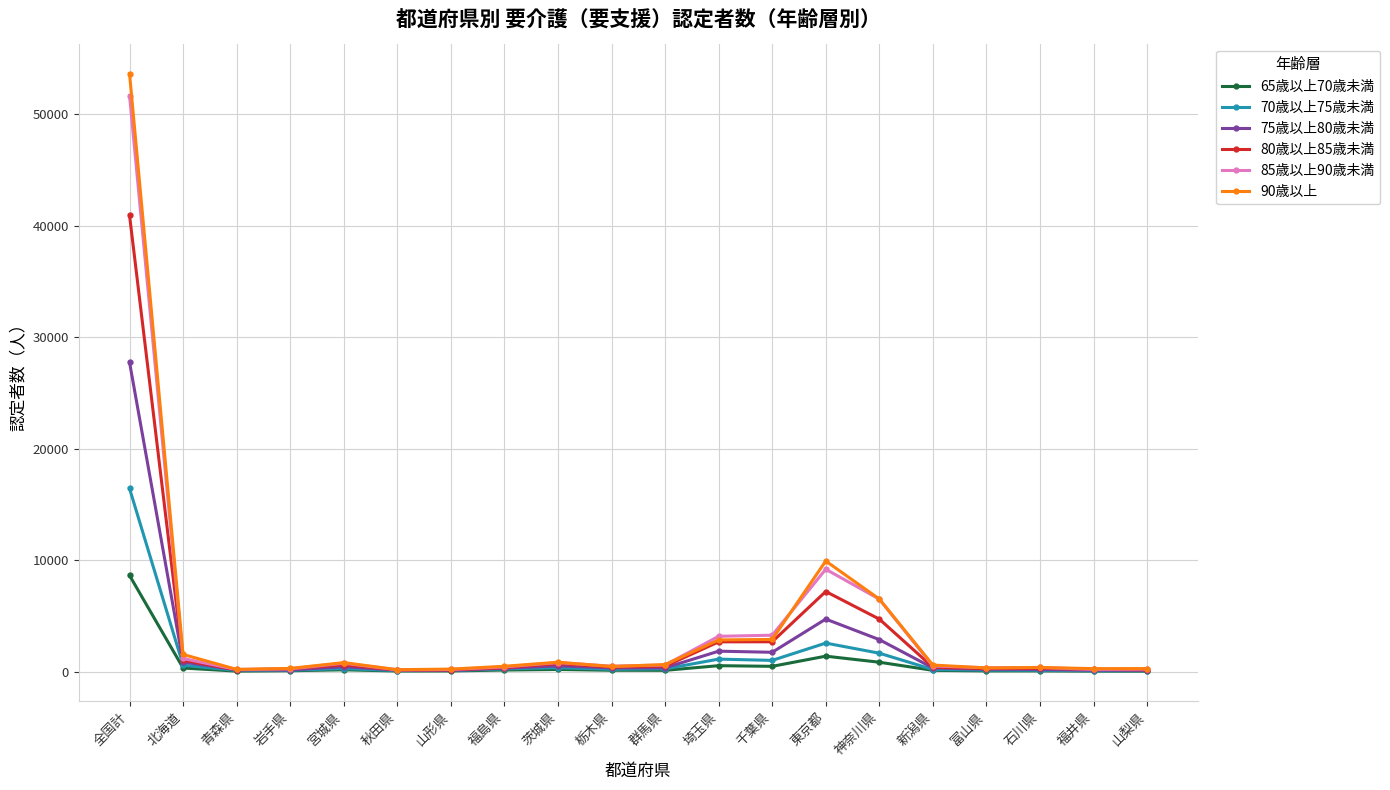

How many distinct data groups are displayed?

6